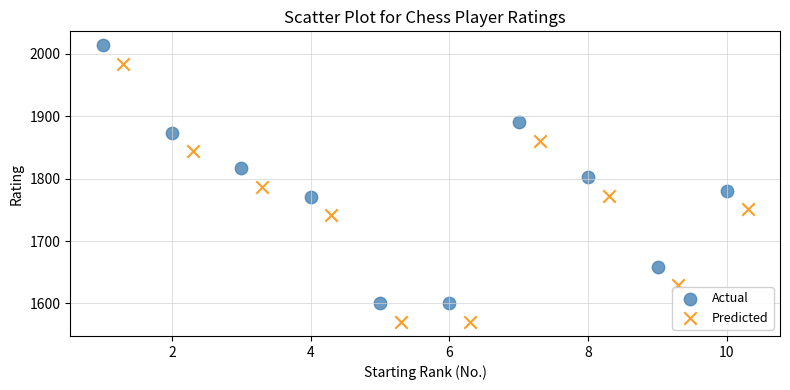

Which series contains the lowest Y value?

Predicted